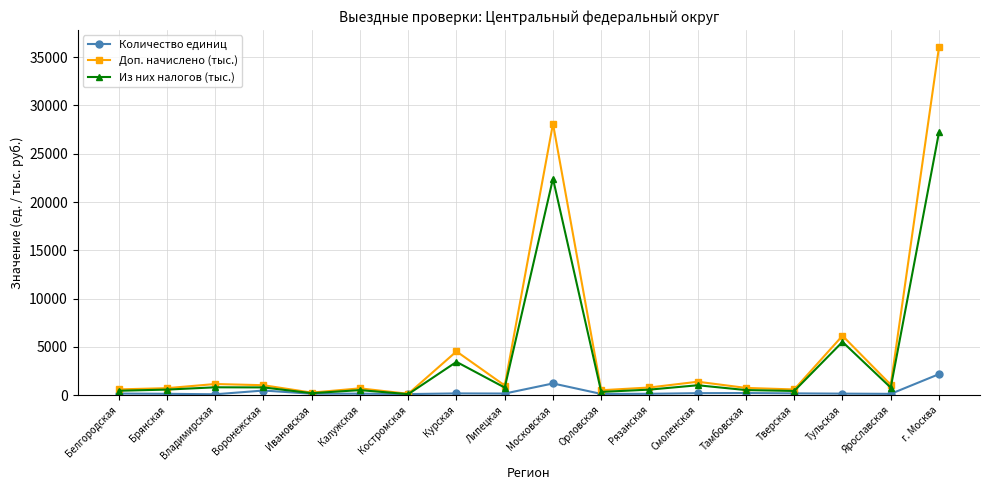

How many distinct data groups are displayed?

3